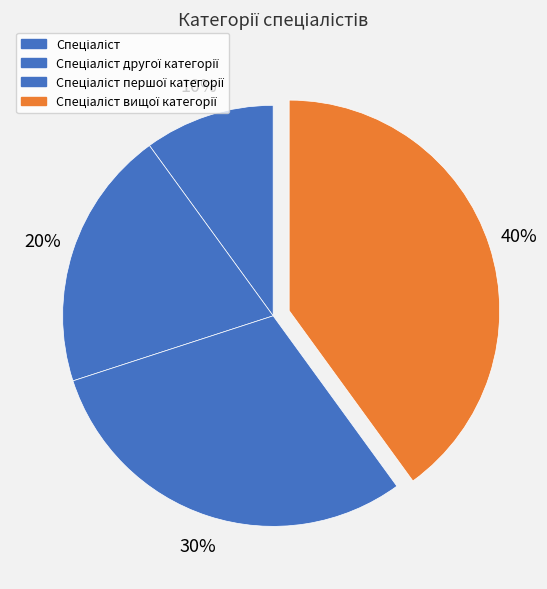

To the nearest percent, what percentage of the pie is Спеціаліст другої категорії?

20%